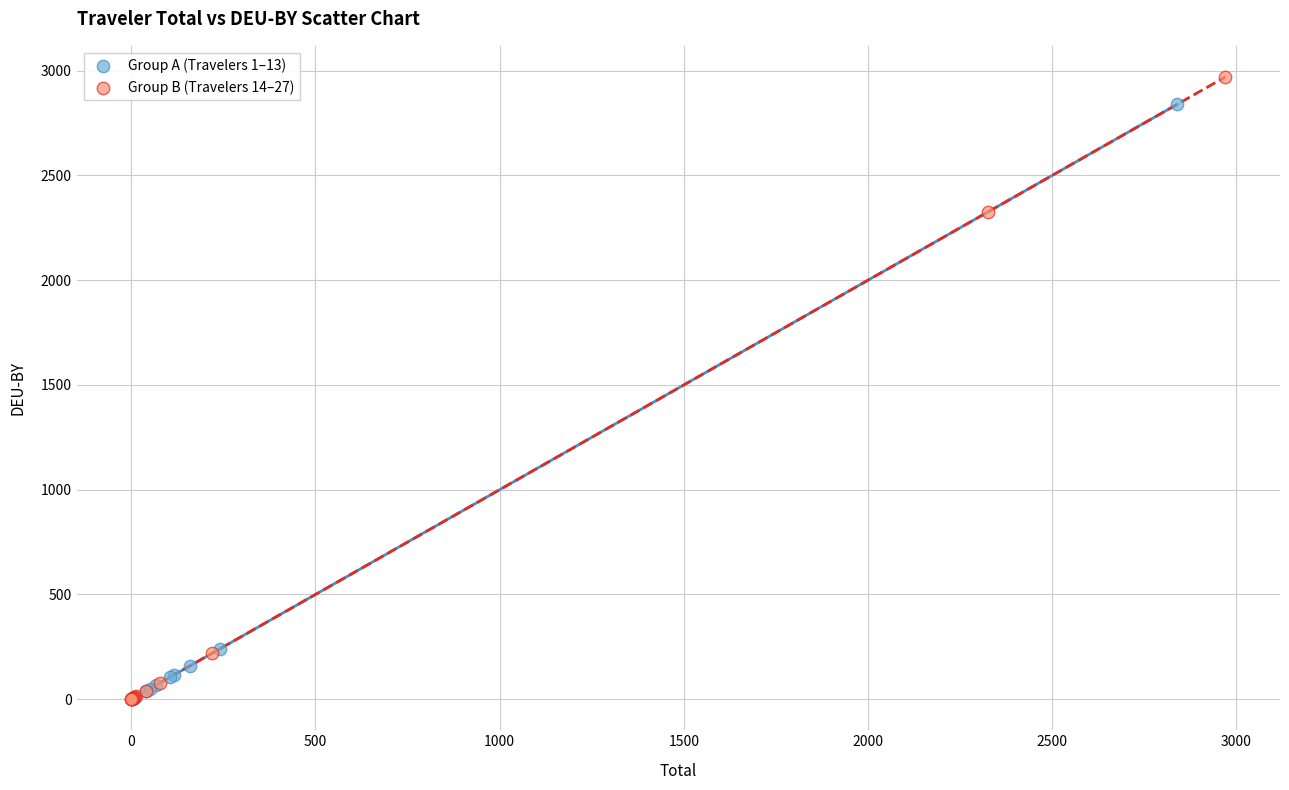

Which series reaches the maximum Y coordinate?

Group B (Travelers 14–27)